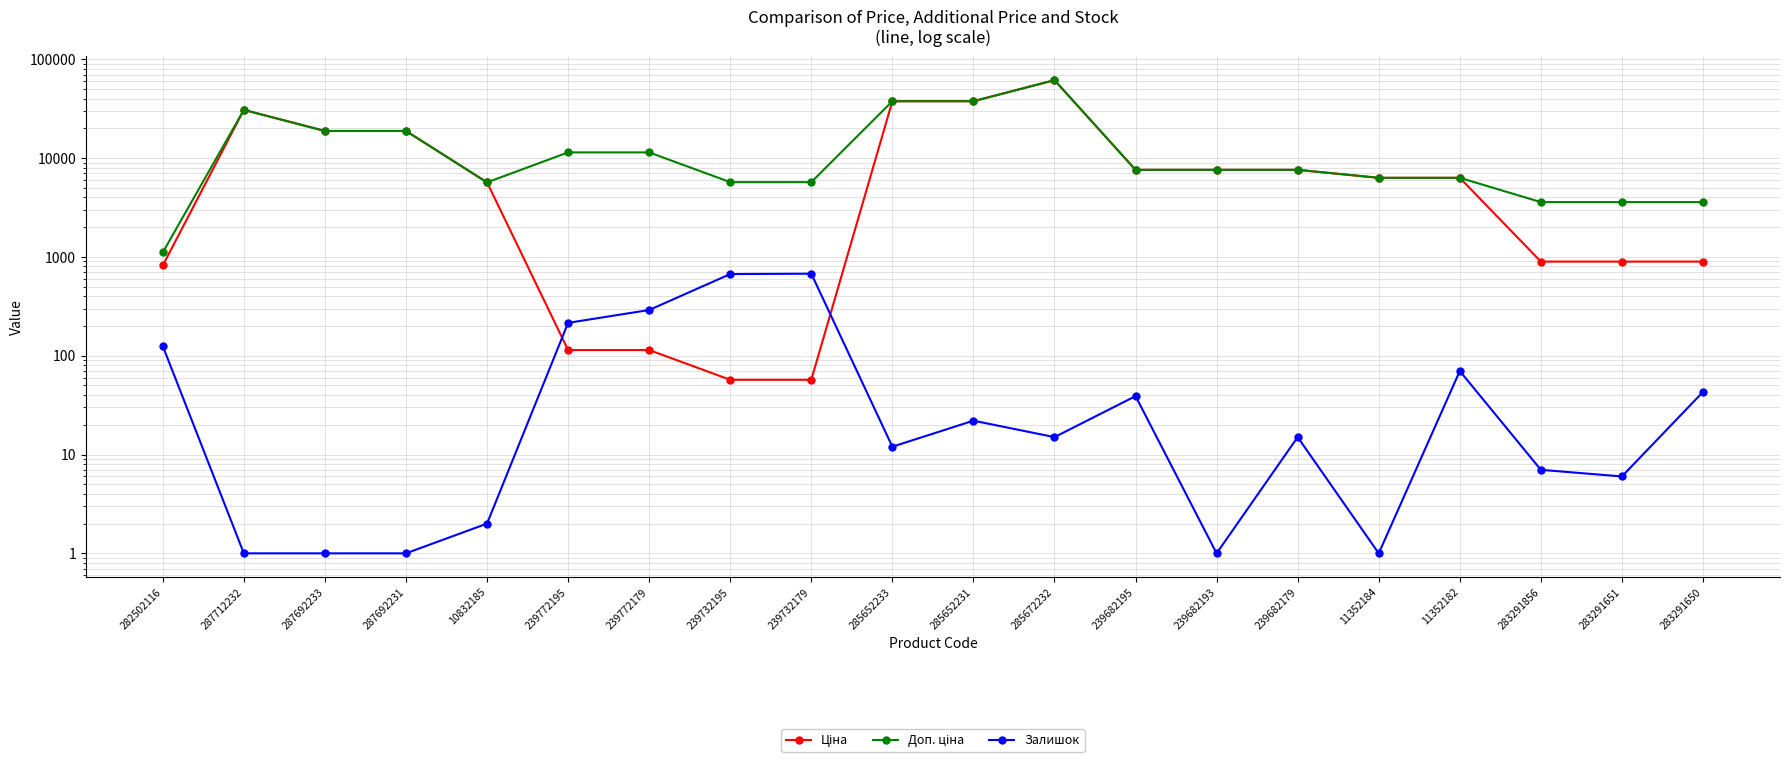

What is the value of the Залишок point at the 19th from the left?

6.0